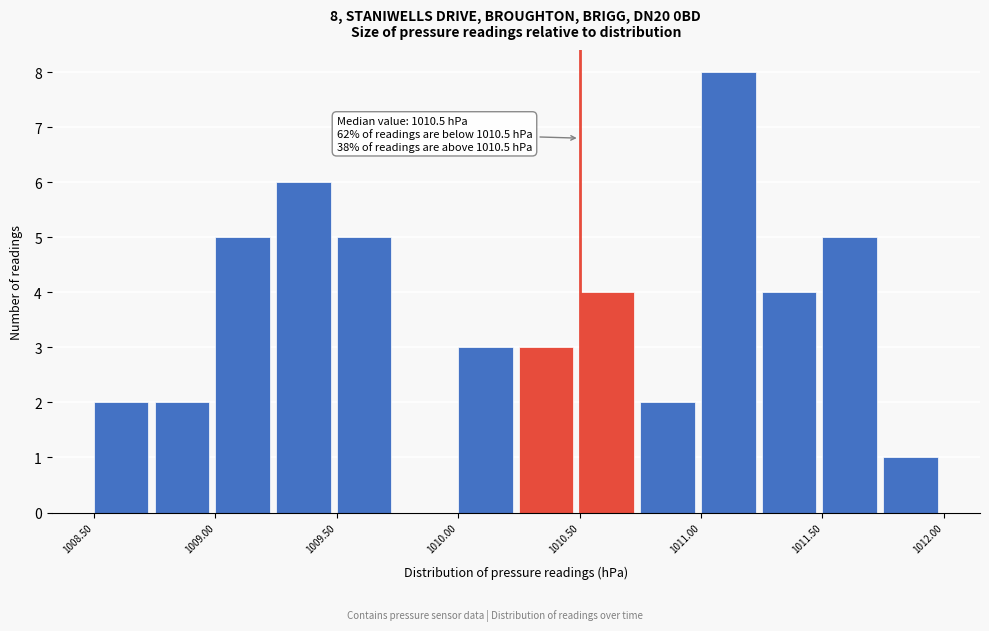

Which range on the x-axis has the tallest bar?

1011.00 to 1011.25